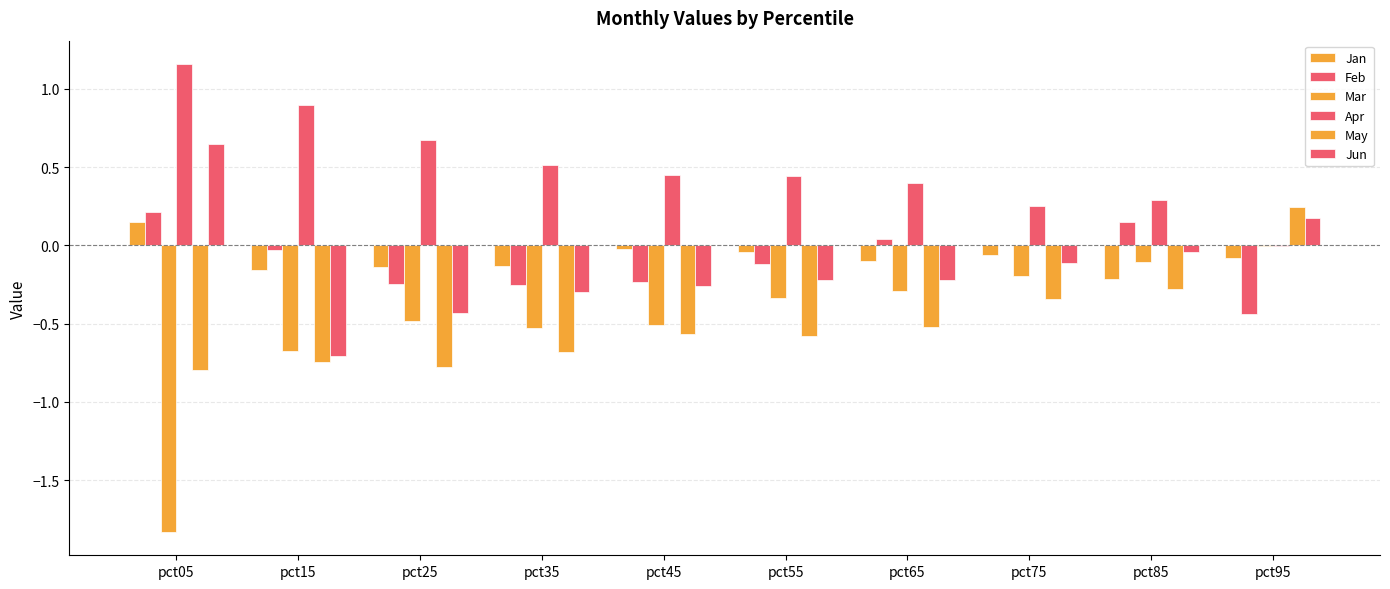

Are the bars horizontal?

No